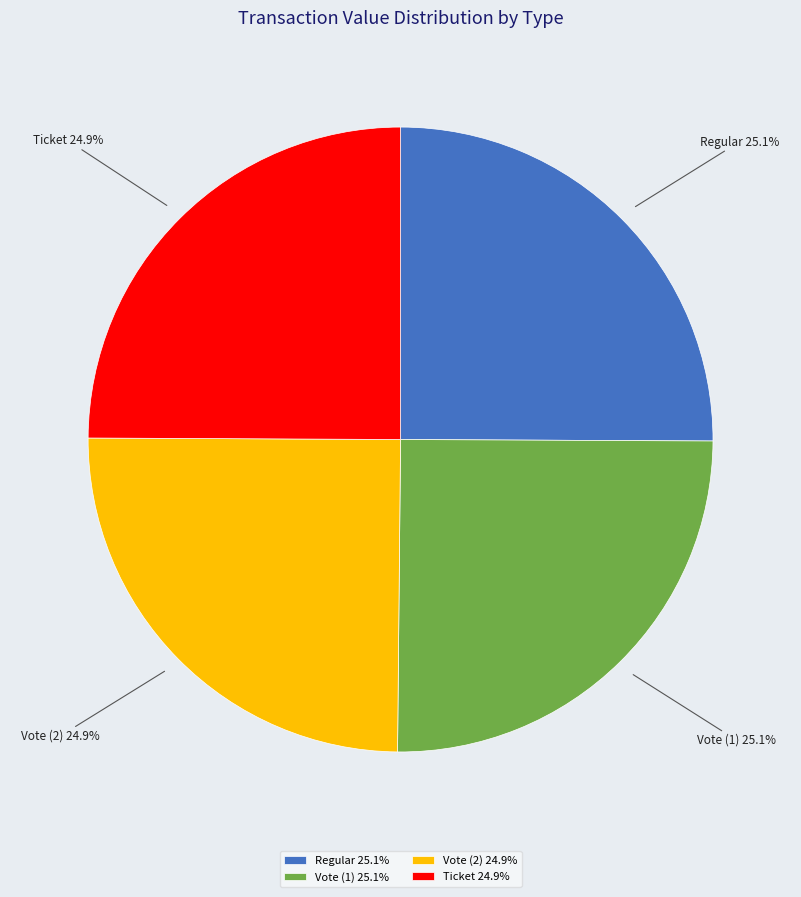

How many segments does this pie chart have?

4